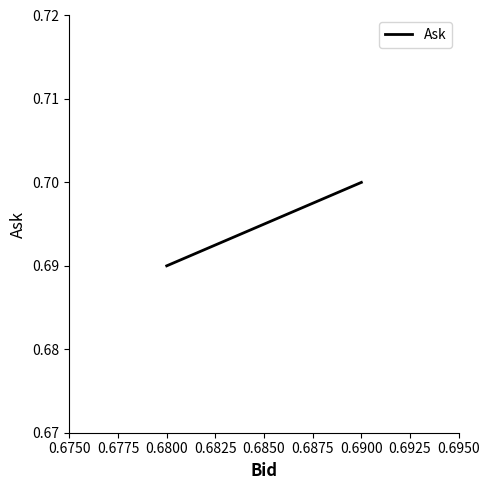

Which category has the lowest value across all series?

0.6750